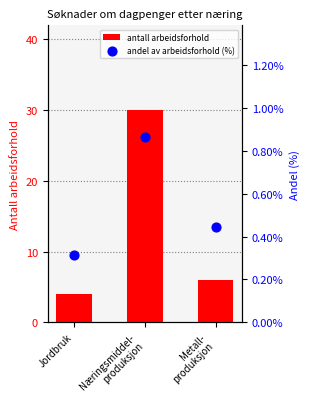

What is the total value across all series at Næringsmiddel-
produksjon?

30.9